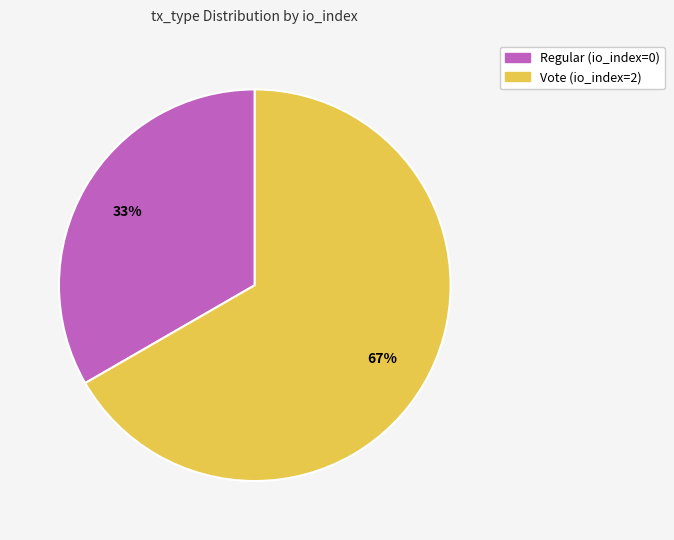

To the nearest percent, what is the average slice percentage?

50%